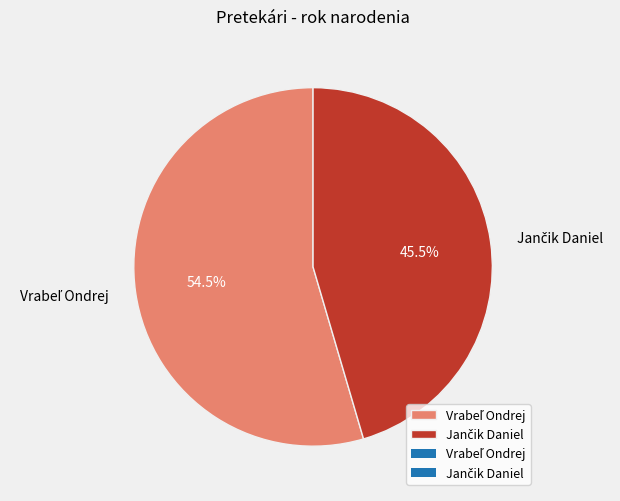

Does any single category account for the majority?

Yes